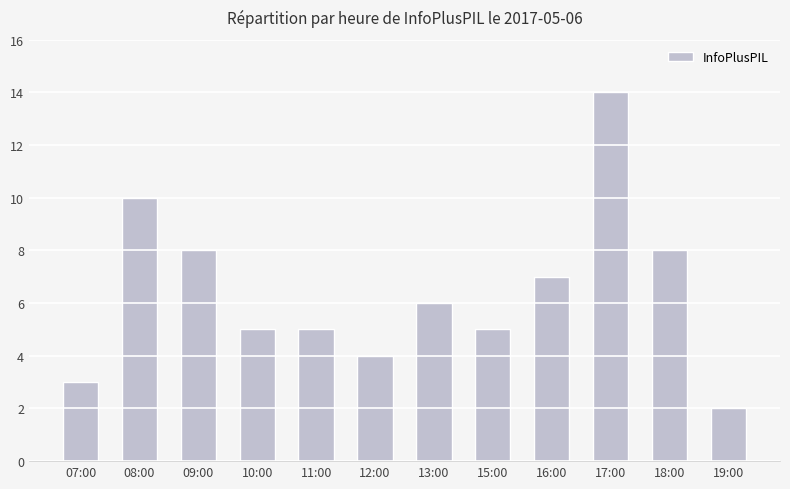

Is it true that the value at 09:00 is 3?

False